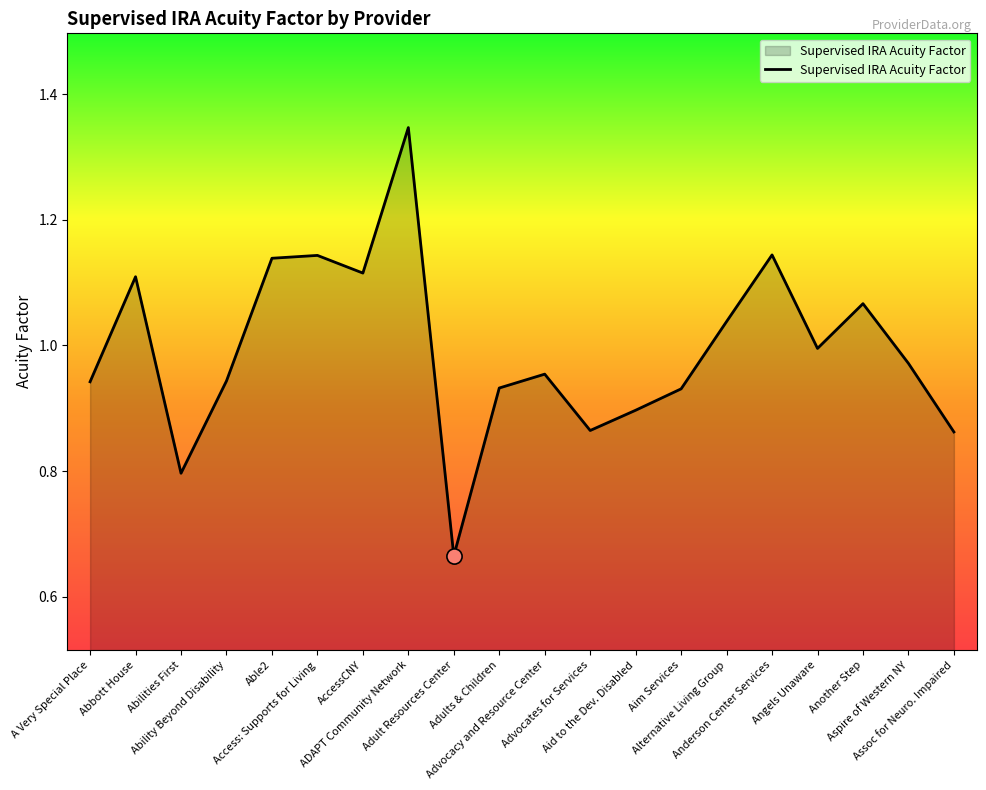

What is the change in value from A Very Special Place to Adult Resources Center?

-0.3